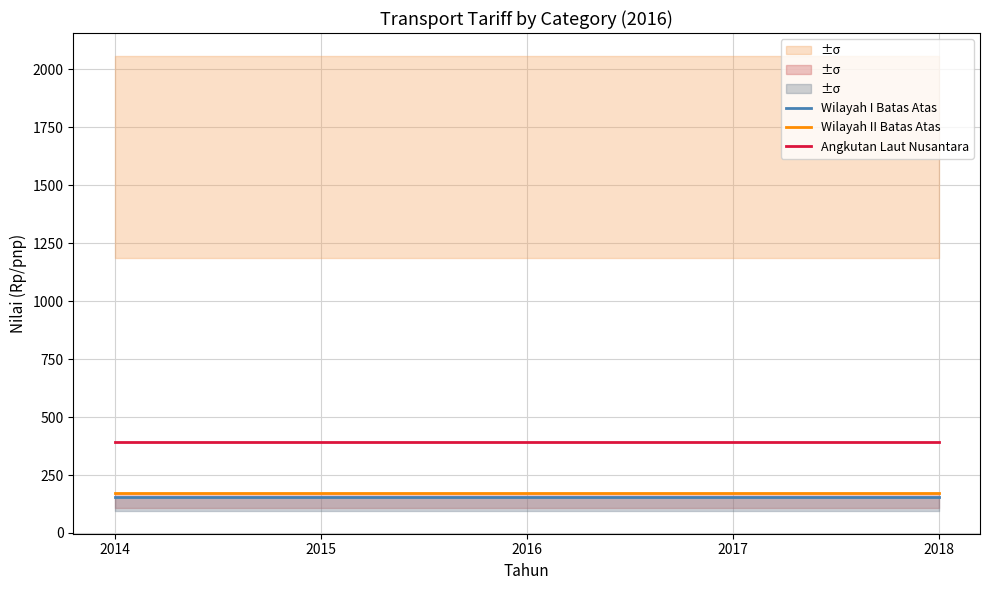

The Wilayah II Batas Atas series shows 172.0 at 2014. True or false?

True